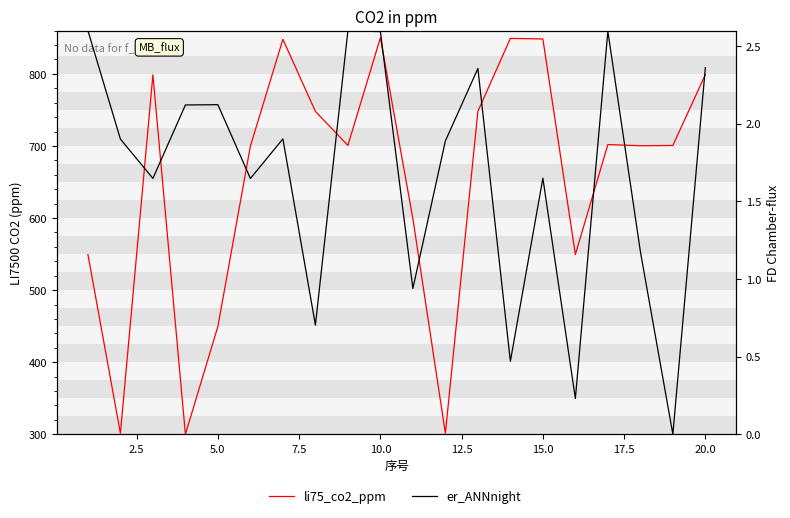

List the series in order of their overall mean, lowest first.

er_ANNnight, li75_co2_ppm